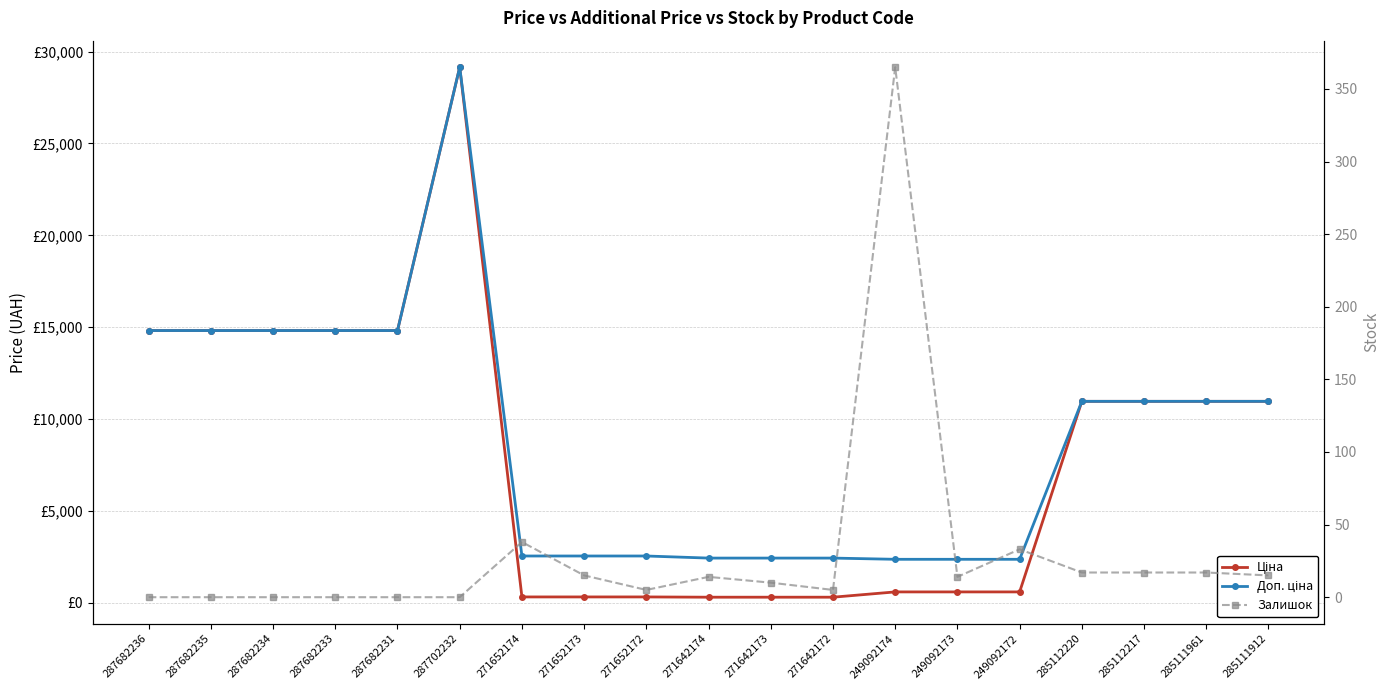

What is the difference between the maximum and second lowest values in the Ціна series?

28848.2